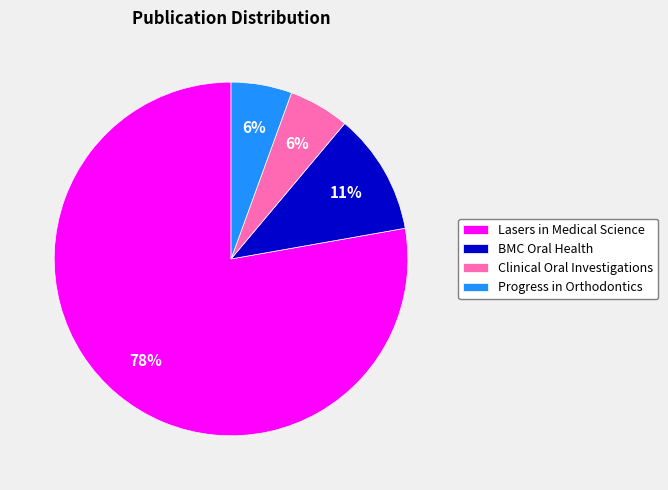

Approximately how many times larger is the value at BMC Oral Health compared to Lasers in Medical Science?

0.1